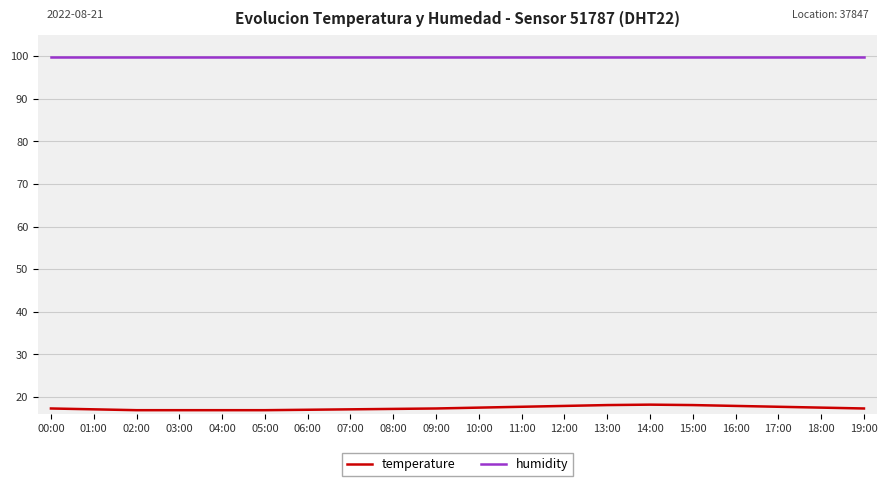

What position from the left is 14:00?

15